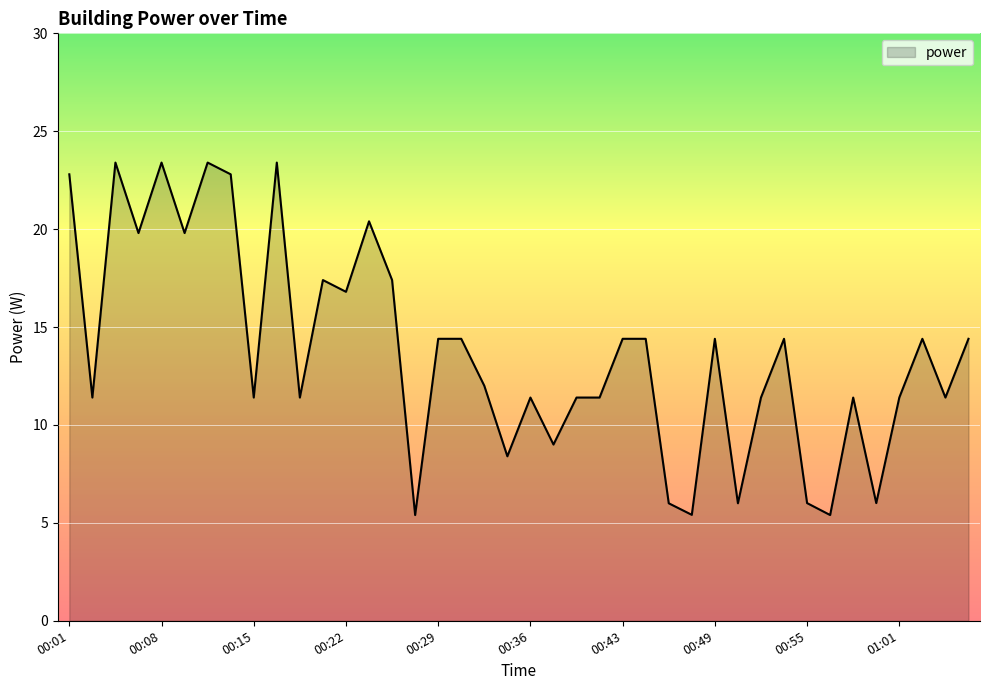

What is the difference between the maximum and minimum values?

18.0